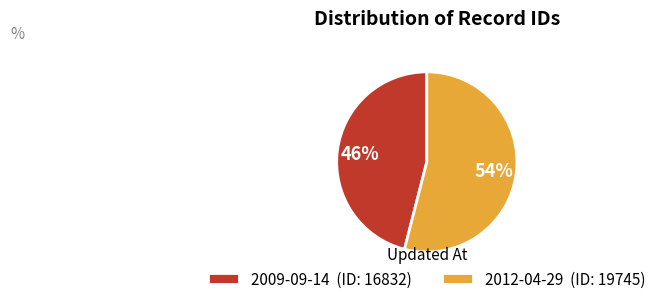

The 2009-09-14 slice represents 46% of the pie. True or false?

True